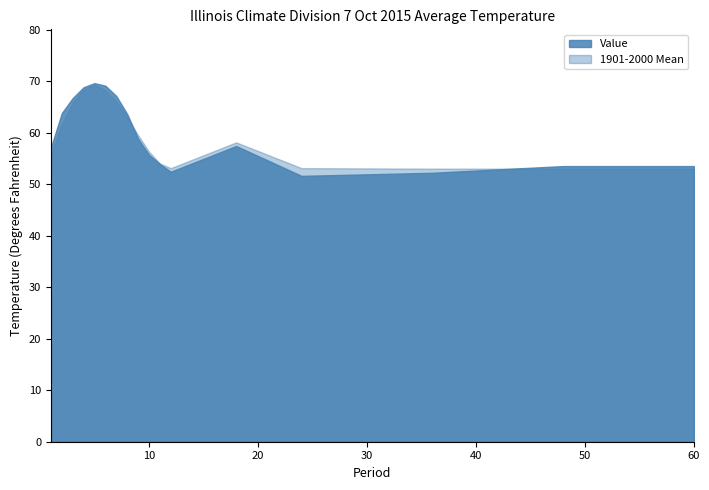

How many times do 1901-2000 Mean and Value cross each other?

2